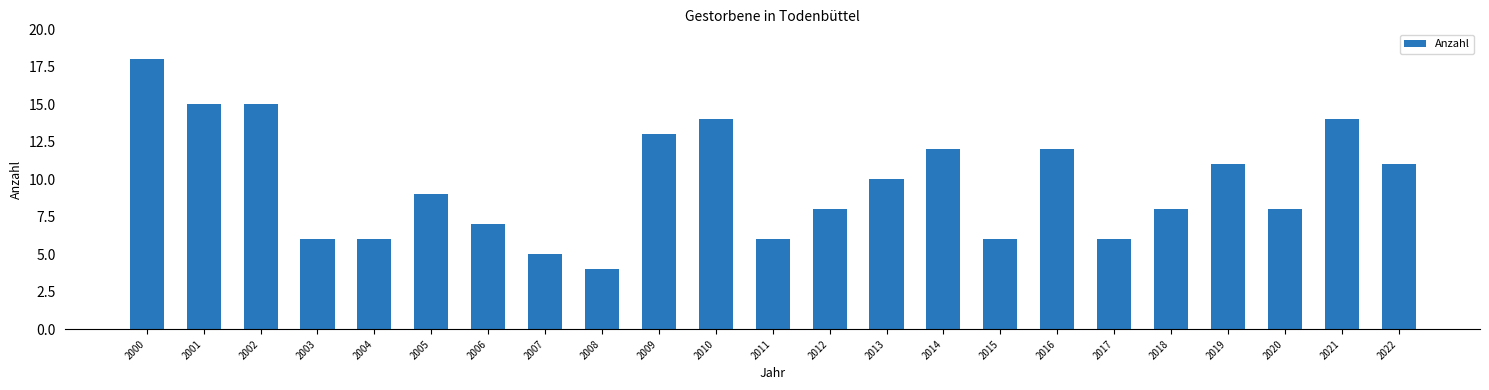

What is the maximum value shown in the chart?

18